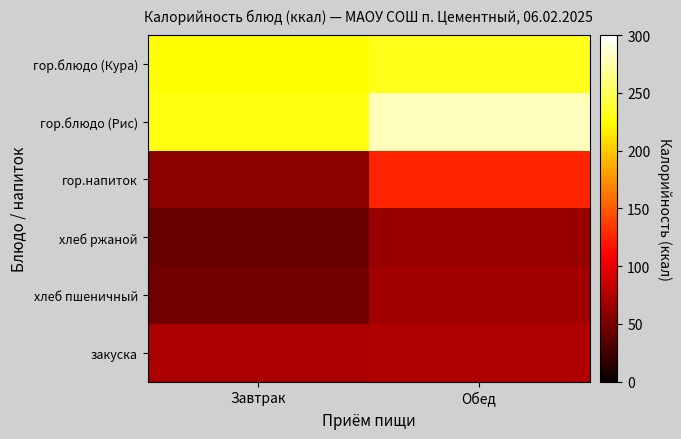

What is the total value across all series at Обед?

843.7